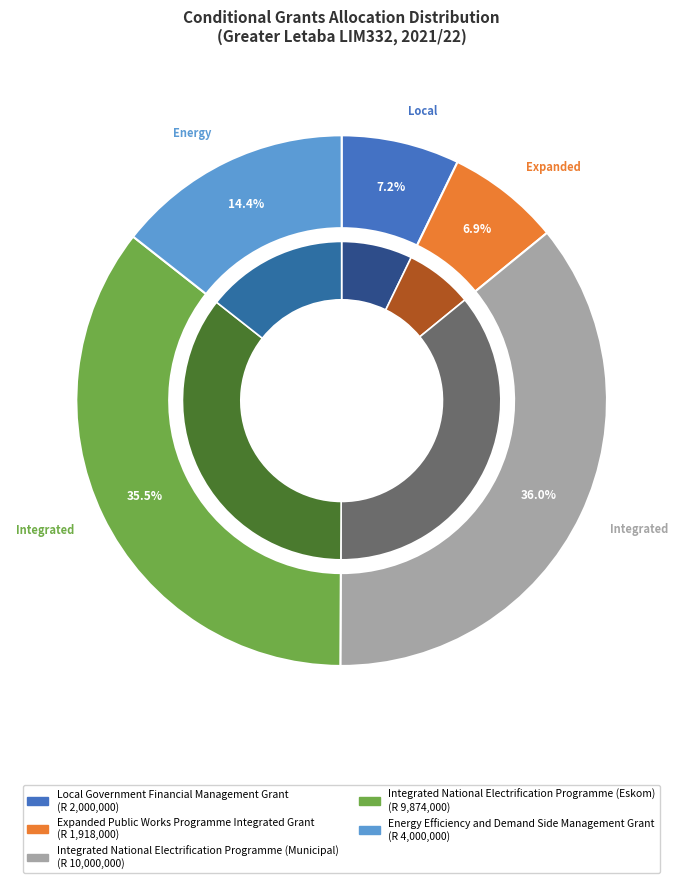

Count the number of slices in the pie.

5